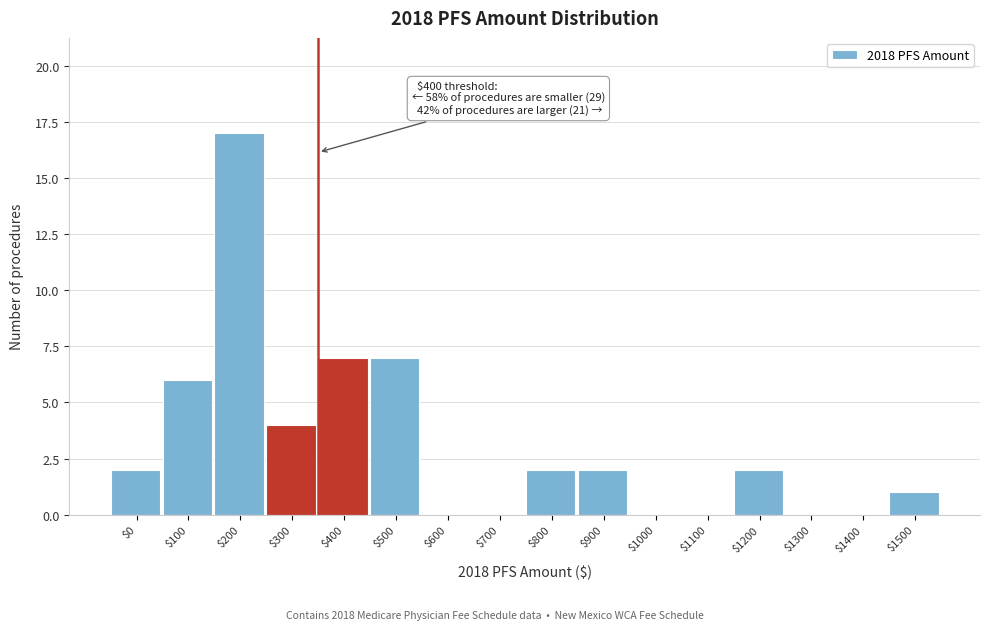

Which category has the highest value across all series?

$200